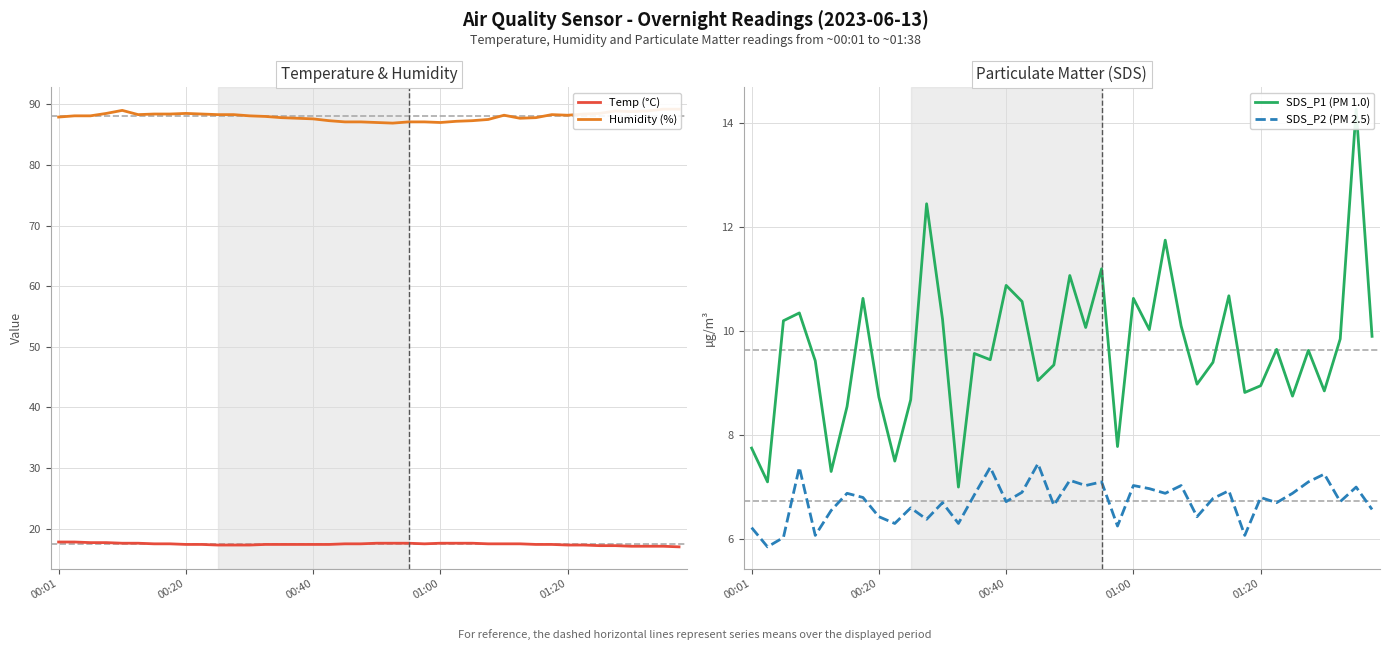

True or false: SDS_P1 (PM 1.0) and Temp (°C) cross at least once.

False